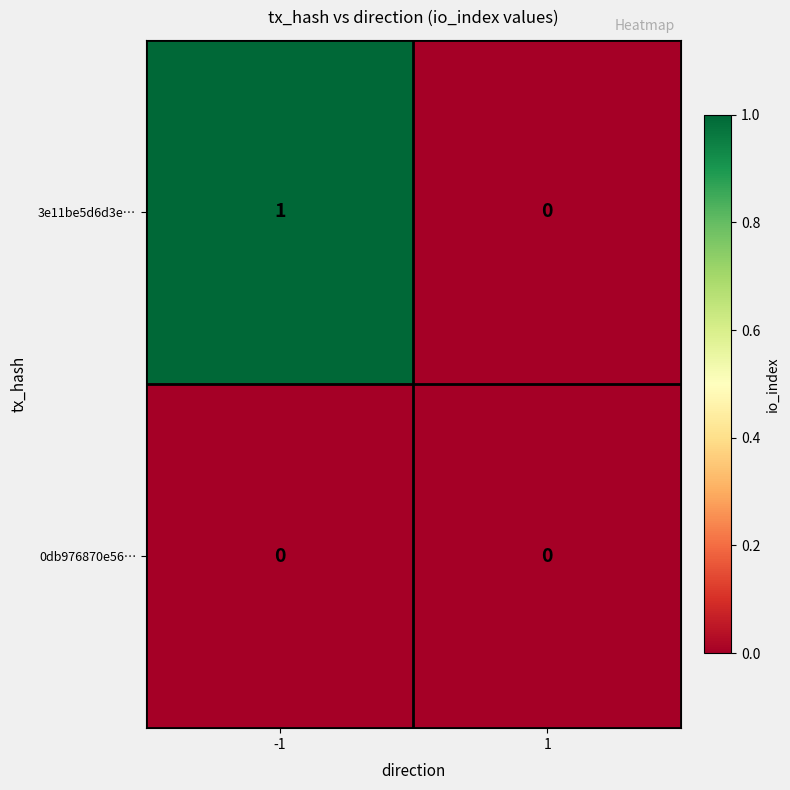

How many data points in 3e11be5d6d3e… are less than 1?

1